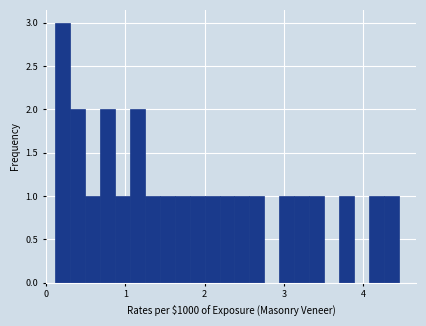

Around what value on the x-axis is the tallest bar? Give the approximate position of its centre, as read against the axis.

0.2